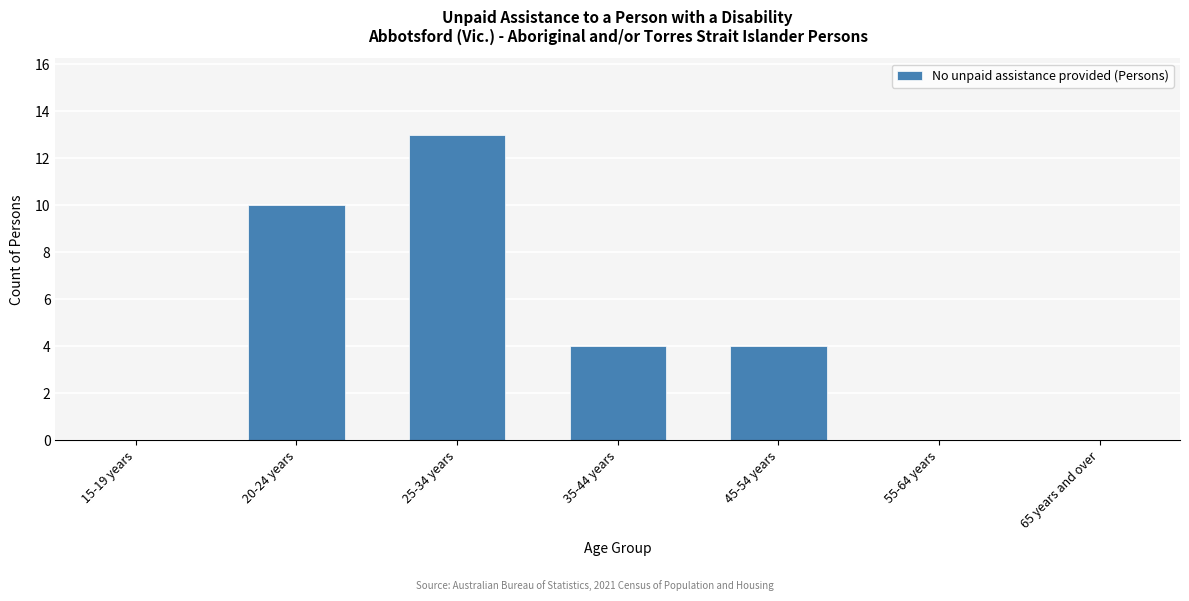

Reading left to right, extract all data points from this chart.

15-19 years=0	20-24 years=10	25-34 years=13	35-44 years=4	45-54 years=4	55-64 years=0	65 years and over=0